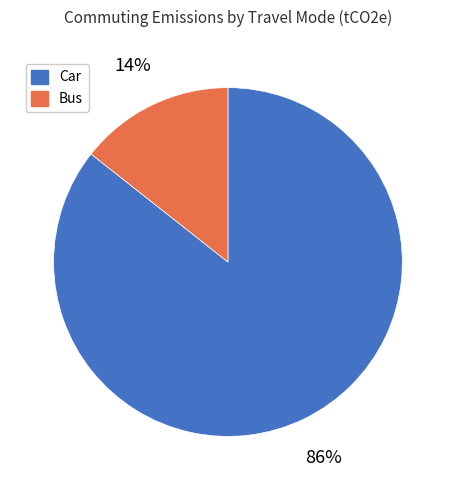

Which category has the biggest portion of the pie?

Car